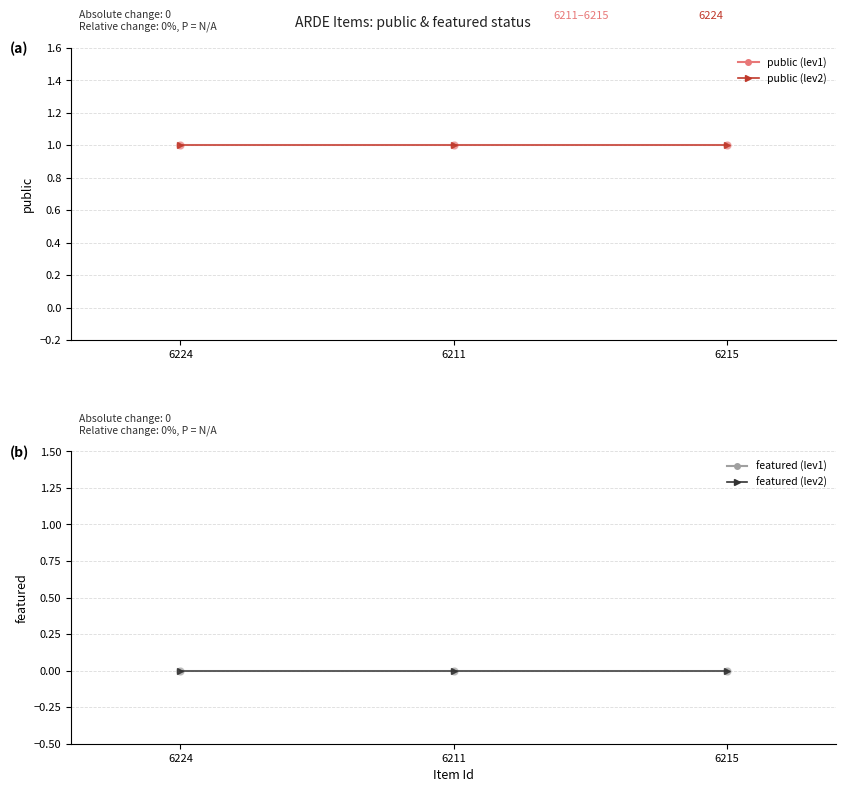

What is the maximum value shown in the chart?

1